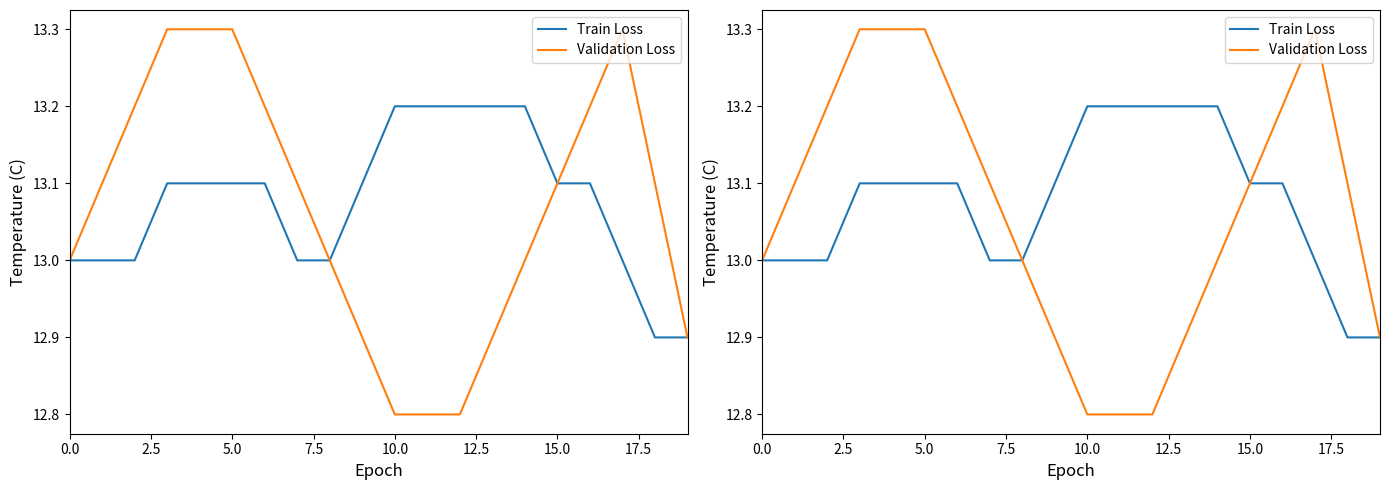

How many lines are shown in the chart?

2